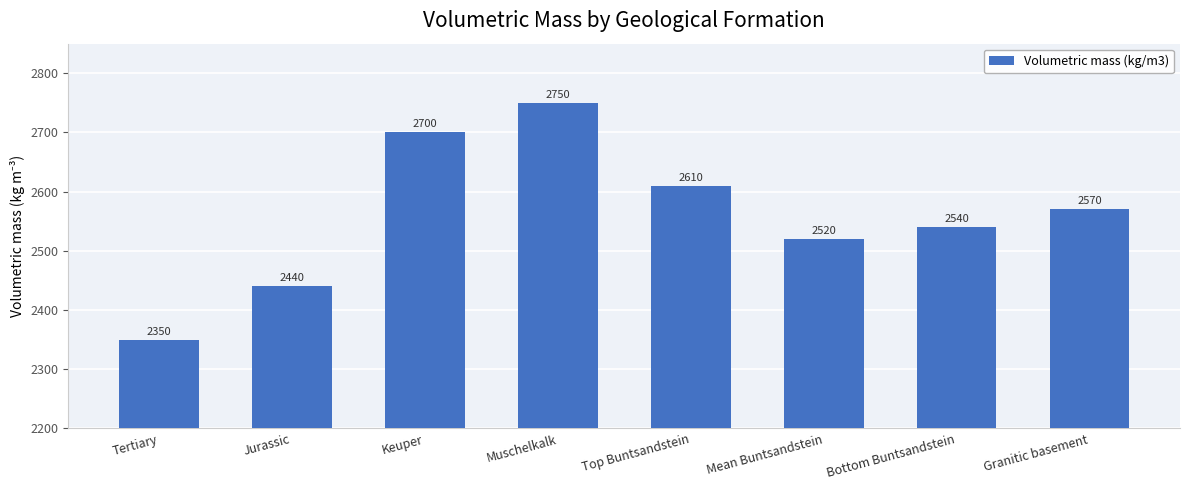

How many series are shown in this chart?

1